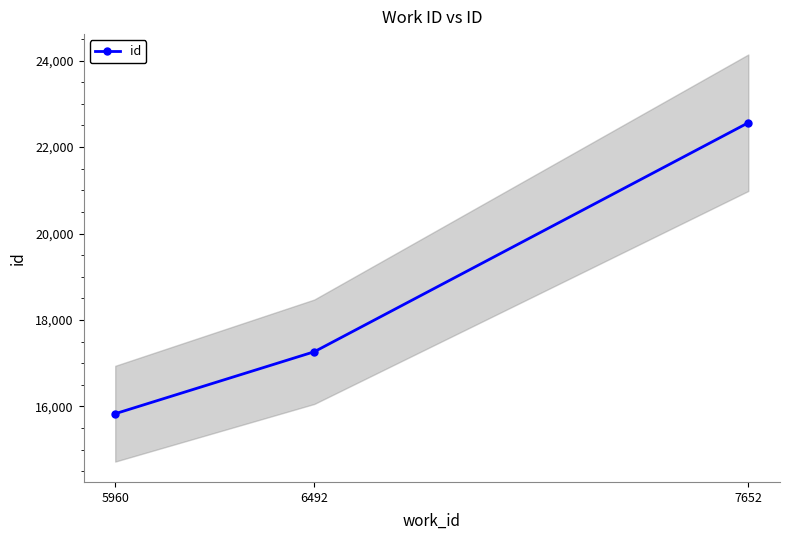

Which label corresponds to the largest value in the chart?

7652